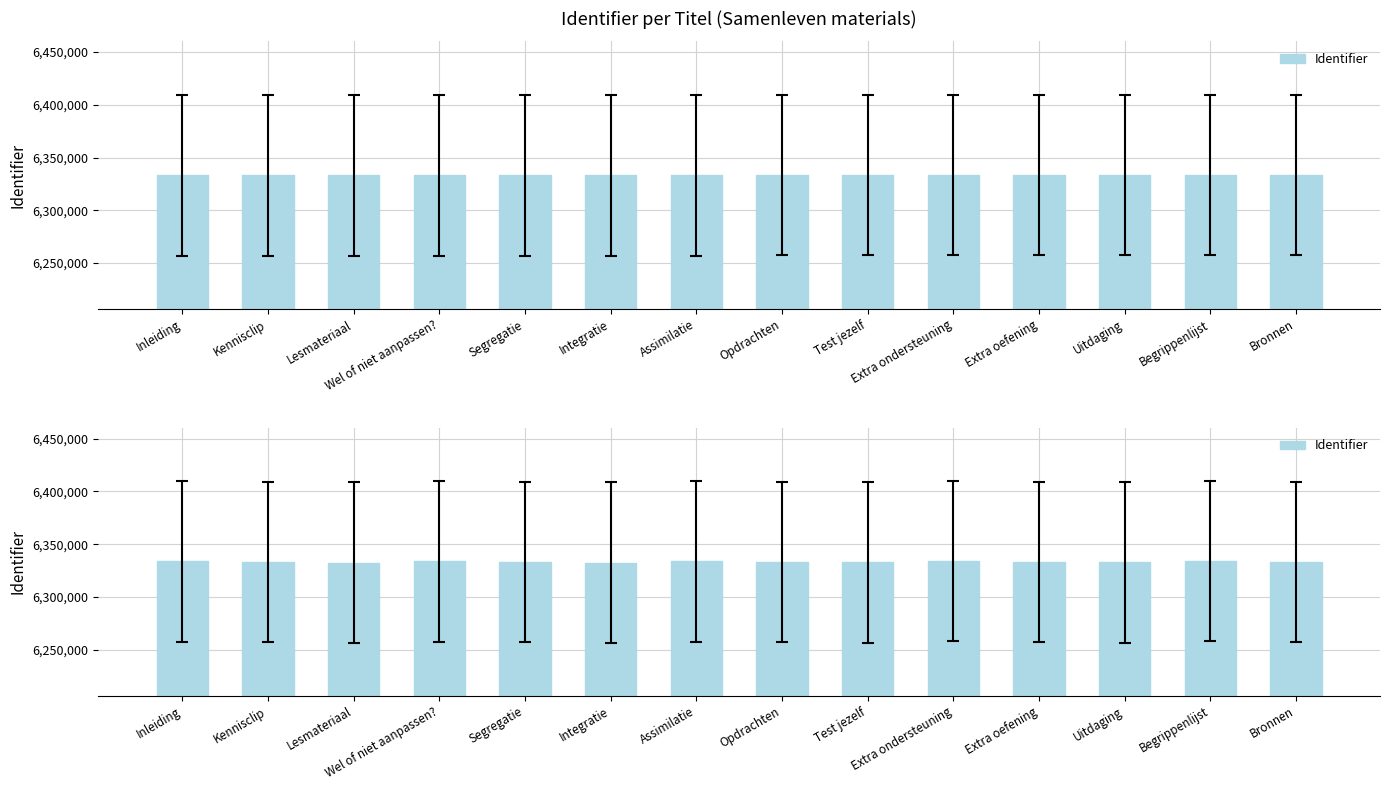

Rank the categories by value from highest to lowest.

Begrippenlijst, Extra ondersteuning, Wel of niet aanpassen?, Assimilatie, Inleiding, Extra oefening, Bronnen, Opdrachten, Segregatie, Kennisclip, Uitdaging, Test jezelf, Integratie, Lesmateriaal